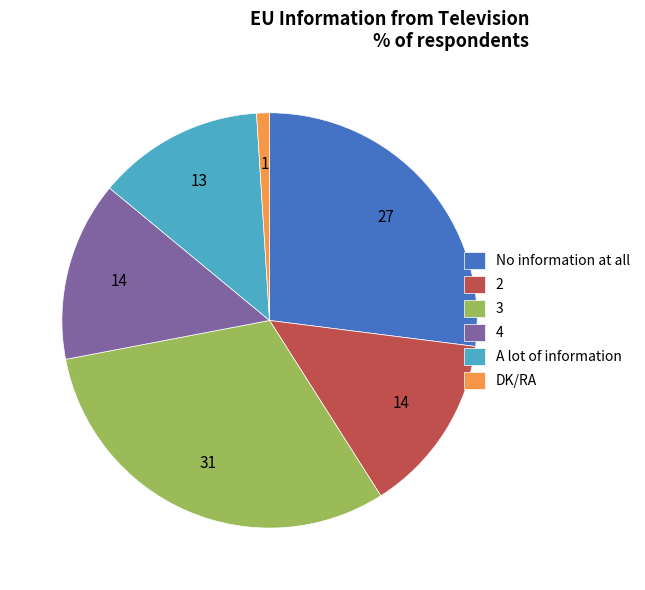

What is the largest slice in the pie chart?

3